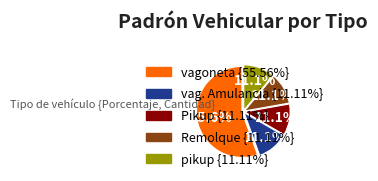

Does any single category account for the majority?

Yes